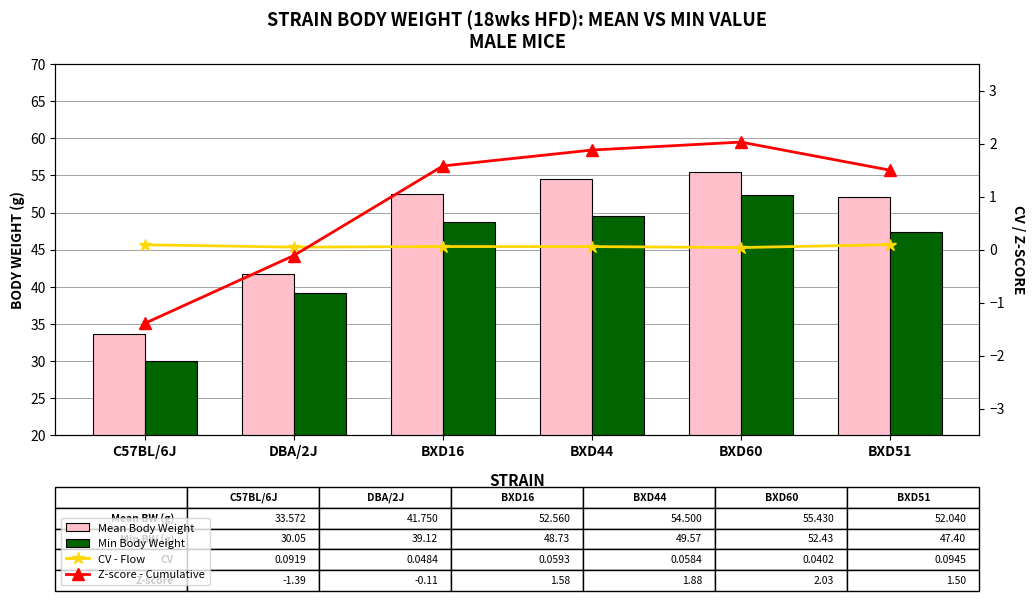

Between C57BL/6J and BXD44, which series saw the biggest shift?

Mean Body Weight